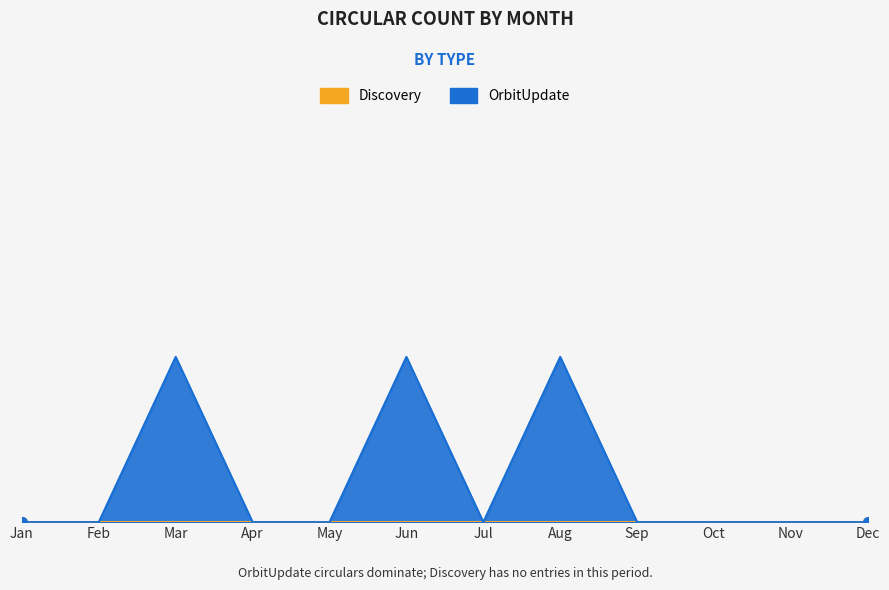

Reading left to right, transcribe all the data shown in this chart.

Jan=0	Feb=0	Mar=1	Apr=0	May=0	Jun=1	Jul=0	Aug=1	Sep=0	Oct=0	Nov=0	Dec=0